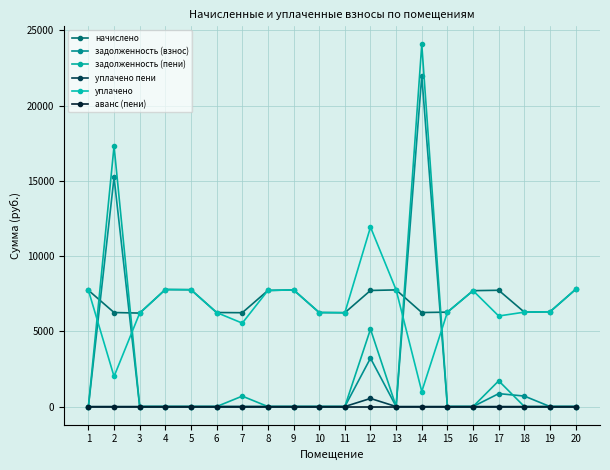

True or false: уплачено and уплачено пени cross at least once.

False